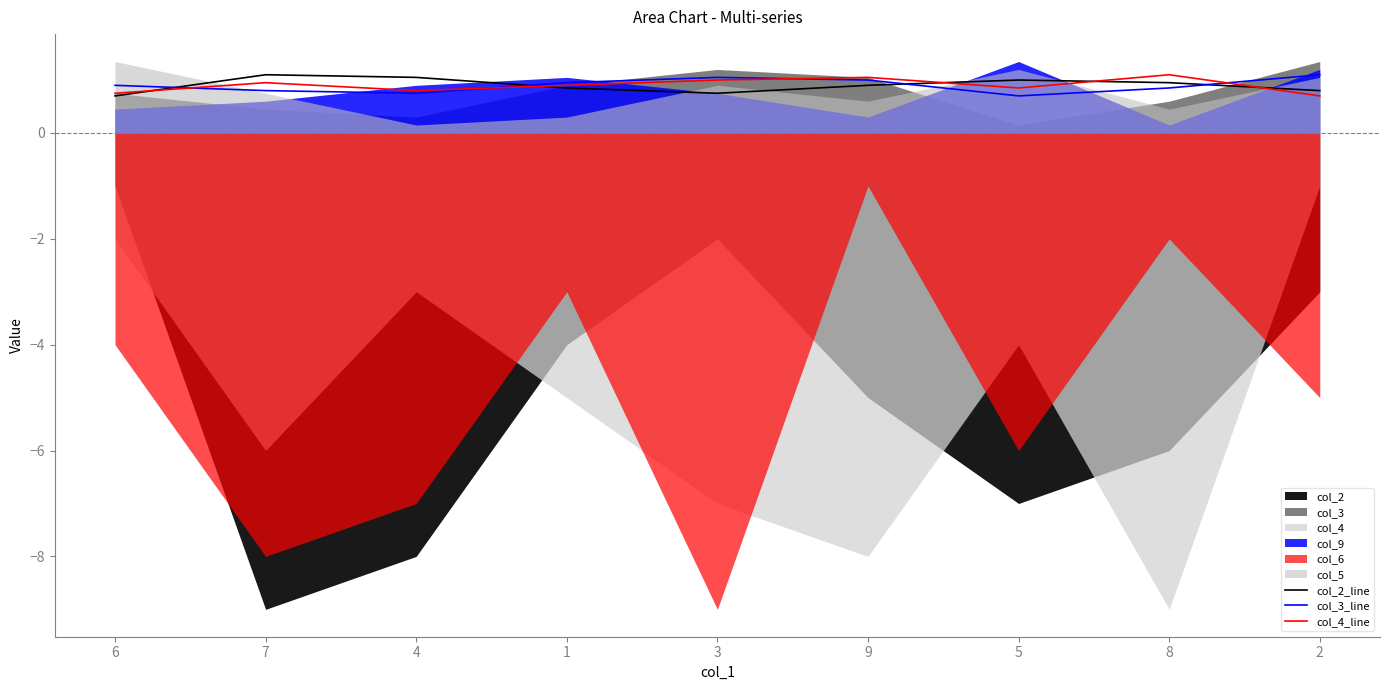

How many lines are shown in the chart?

3